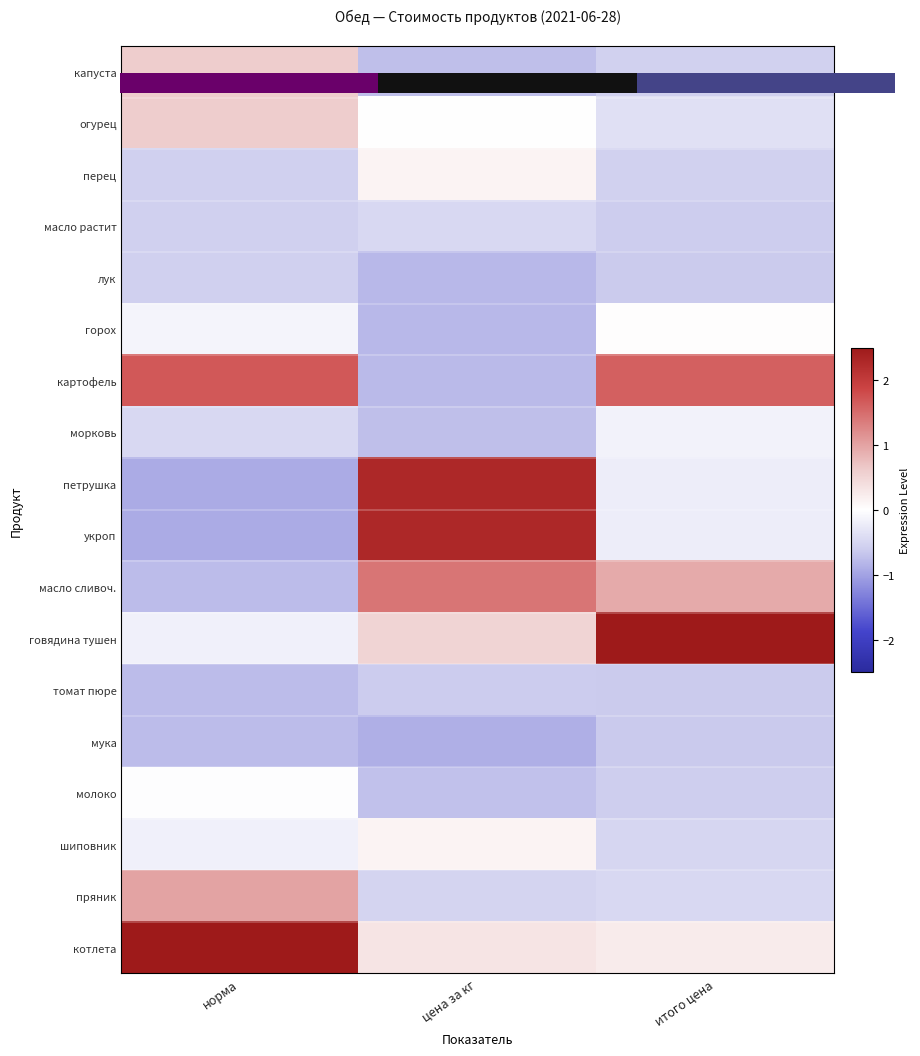

What value does the шиповник series have at норма?

-0.2